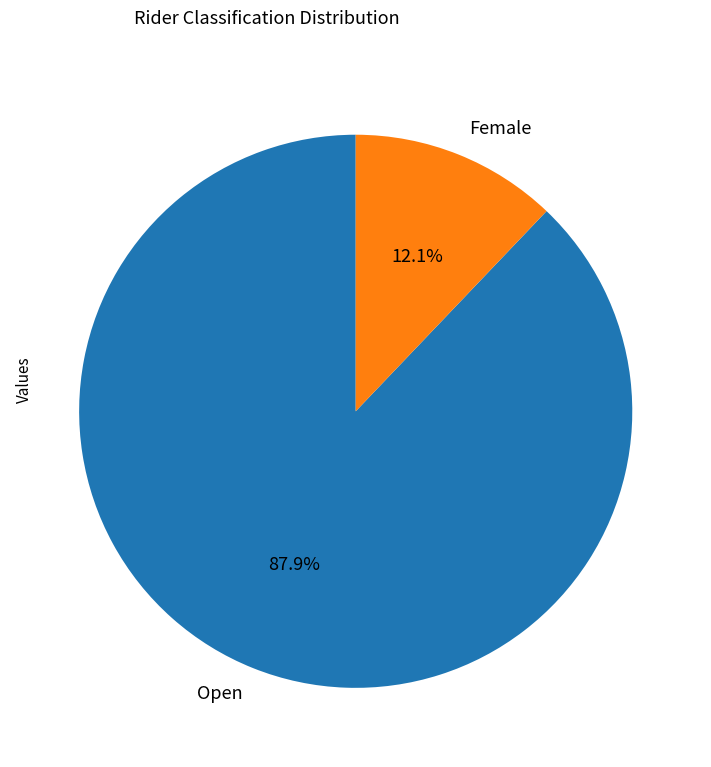

Is Open the majority of the pie?

Yes